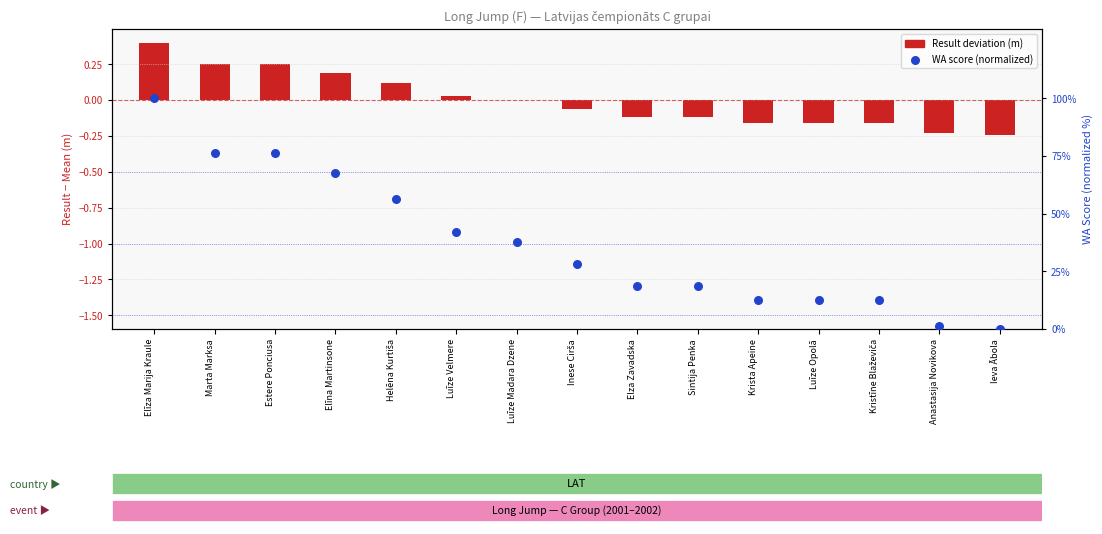

What is the change in value from Helēna Kurtiša to Luīze Madara Dzene?

-18.5